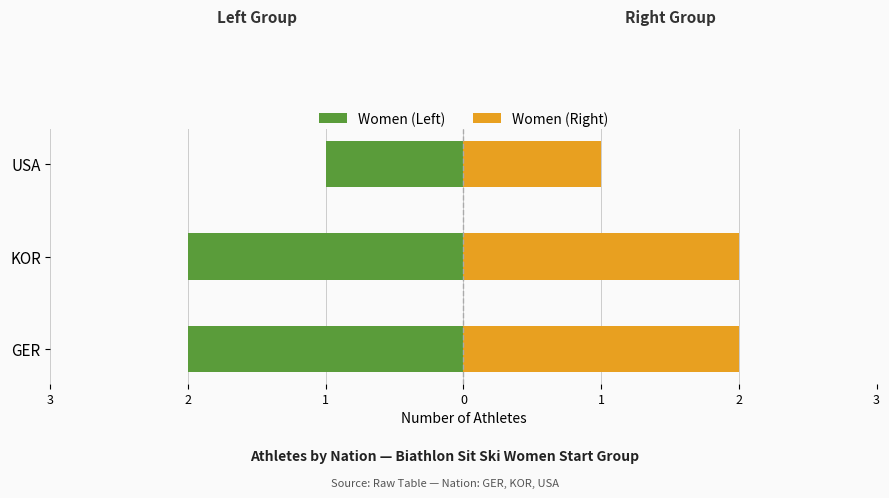

Which has a higher value, KOR or GER?

KOR